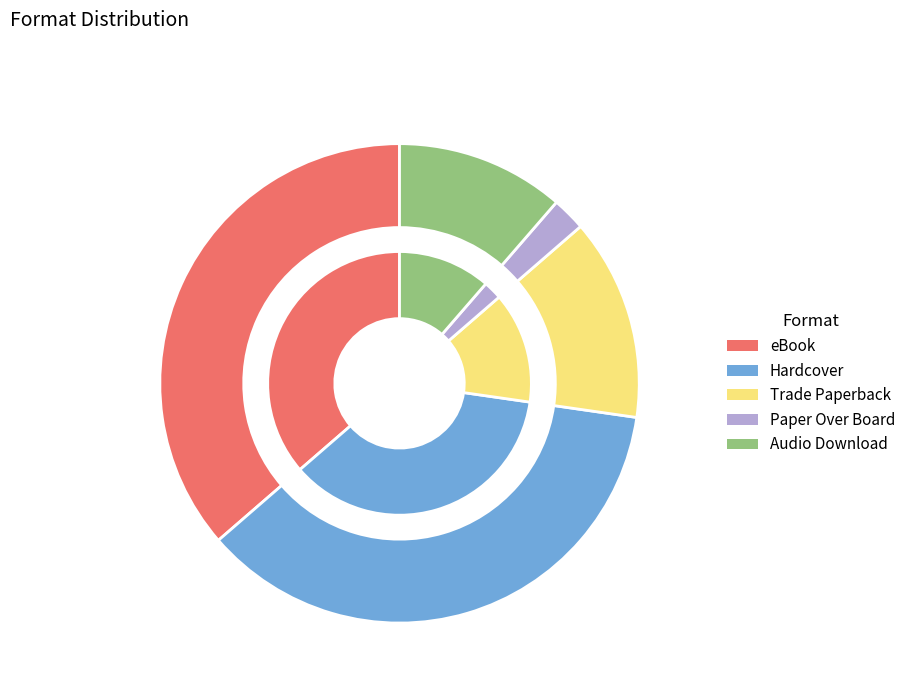

How many slices are in this pie chart?

5